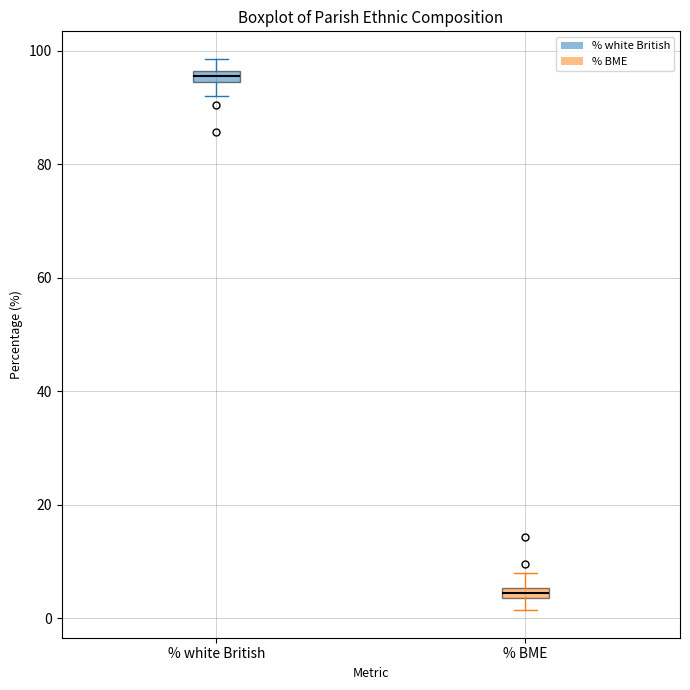

Which box has the lowest median line?

% BME